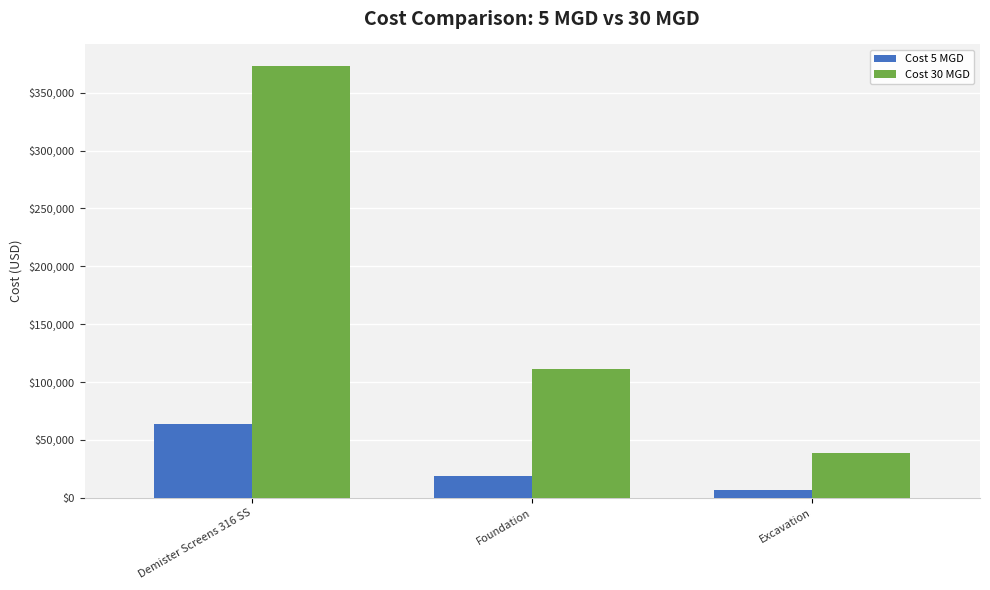

Is the value of Cost 5 MGD at Foundation greater than the value of Cost 30 MGD at Excavation?

No